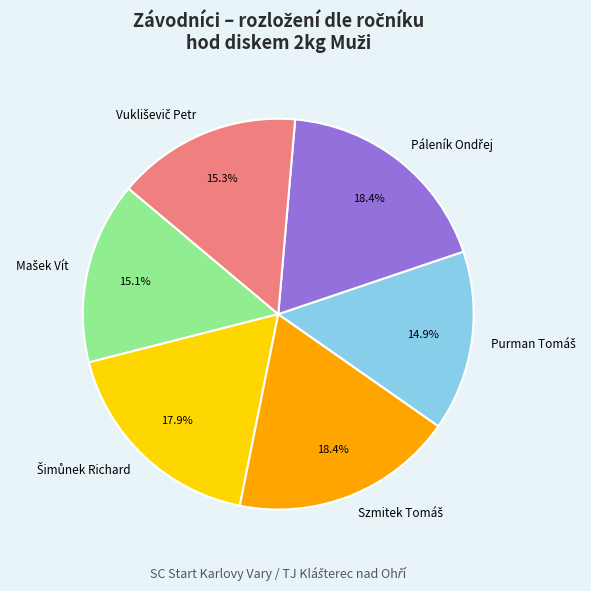

Is there any slice that represents more than half of the pie?

No